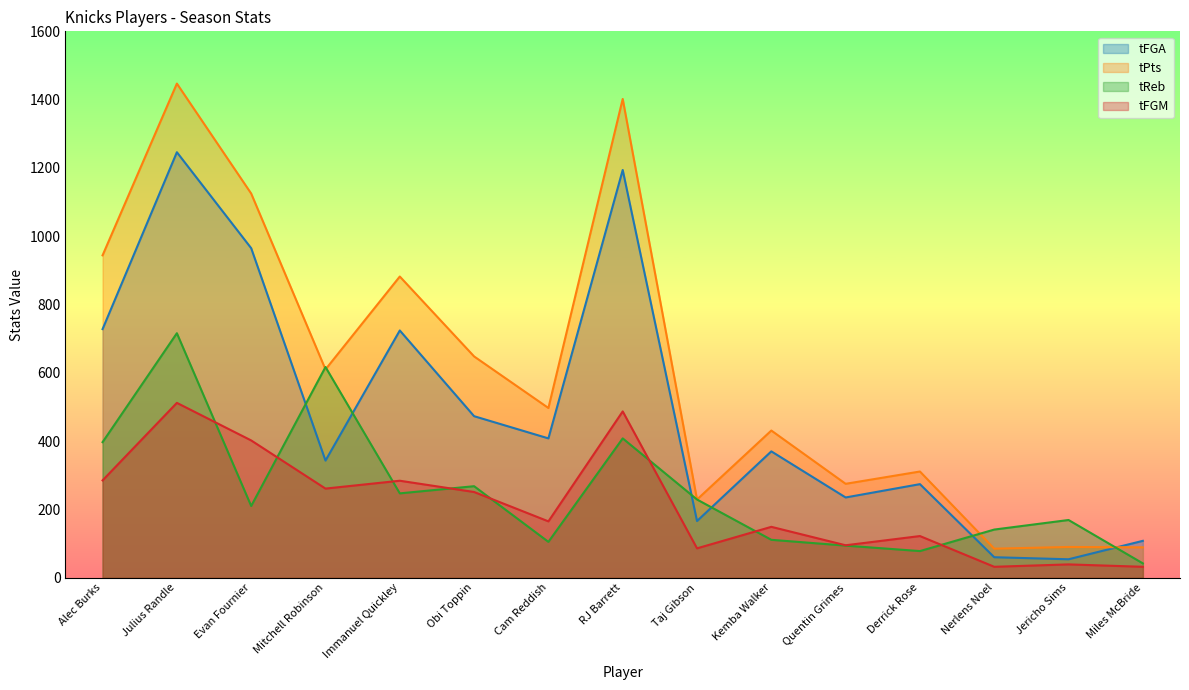

What is the difference between the highest and lowest values at Kemba Walker?

320